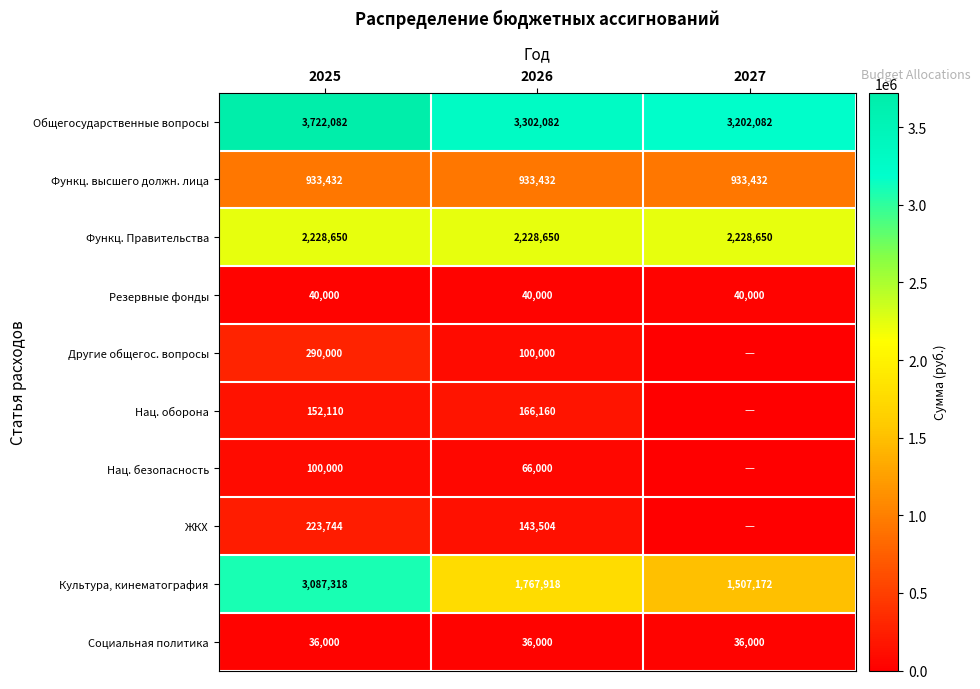

What is the total value across all series at 2025?

10813336